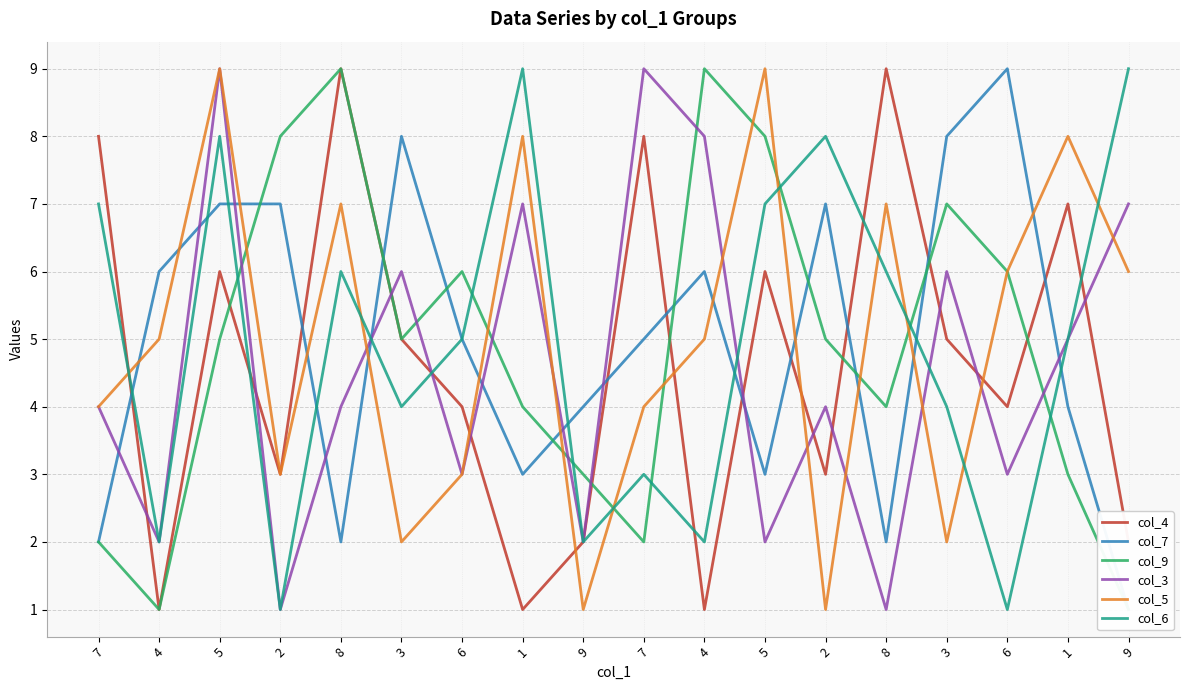

What is the difference between the highest and lowest values at 8?

7